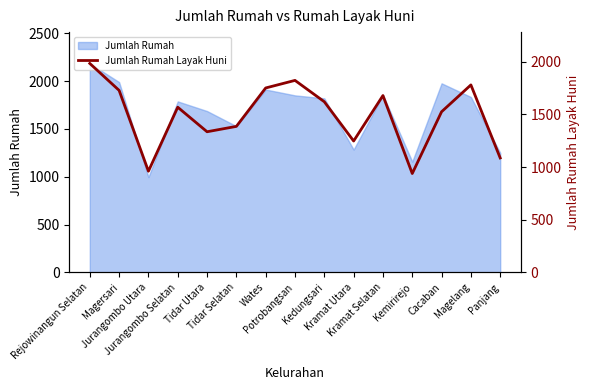

Reading left to right, list all the values displayed in this chart.

Rejowinangun Selatan=1985	Magersari=1729	Jurangombo Utara=961	Jurangombo Selatan=1569	Tidar Utara=1336	Tidar Selatan=1387	Wates=1752	Potrobangsan=1824	Kedungsari=1621	Kramat Utara=1248	Kramat Selatan=1680	Kemirirejo=939	Cacaban=1526	Magelang=1781	Panjang=1087